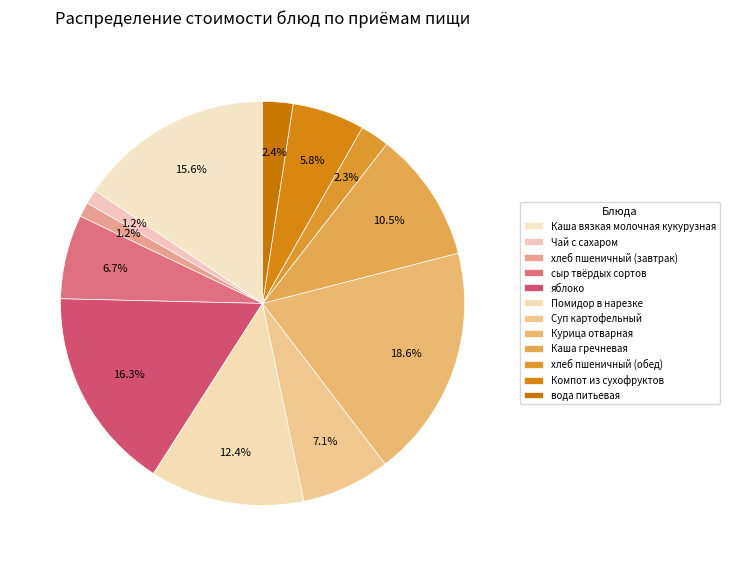

To the nearest percent, what portion does хлеб пшеничный (обед) represent?

2%